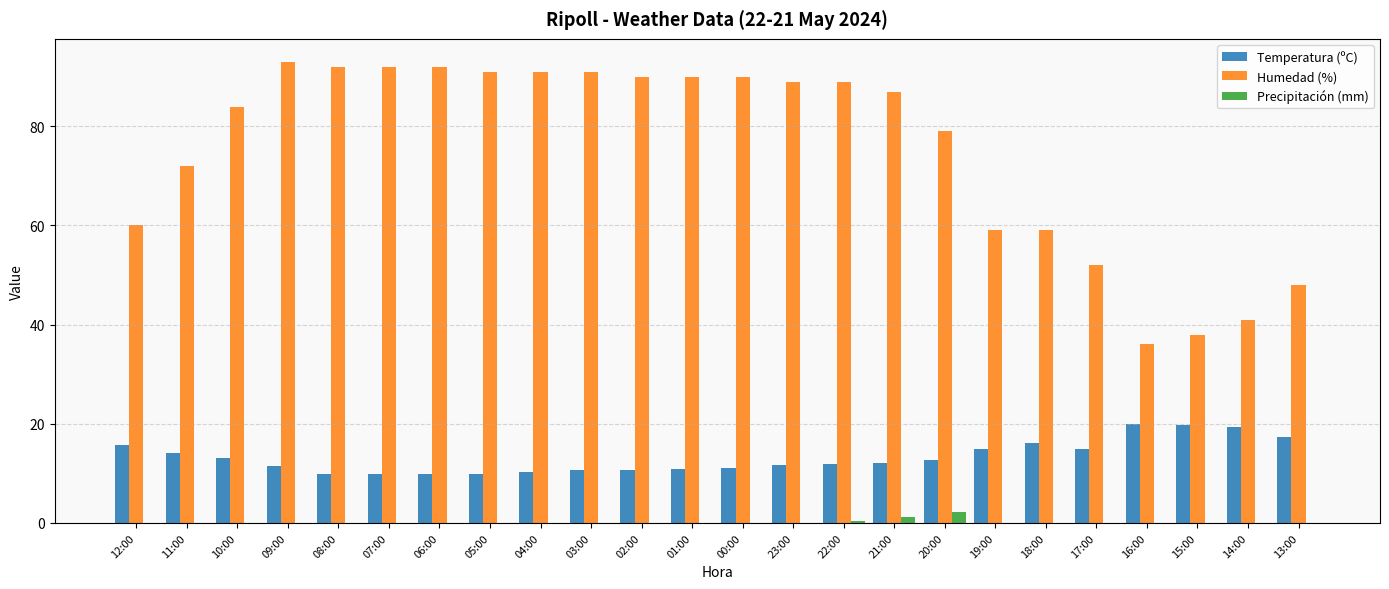

What is the highest value of the Temperatura (ºC) series?

20.0